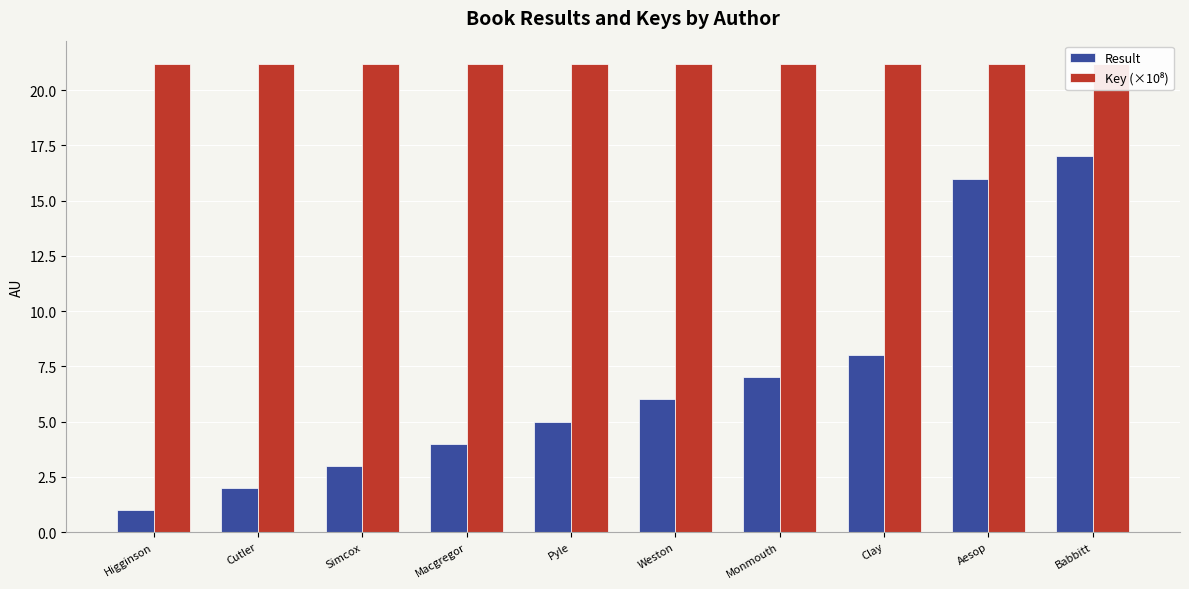

What is the total value across all series at Macgregor?

25.2